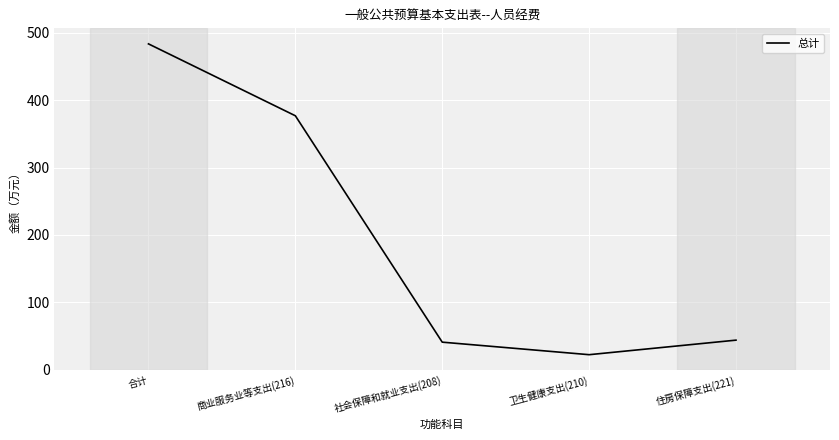

Between 住房保障支出(221) and 卫生健康支出(210), which is larger?

住房保障支出(221)